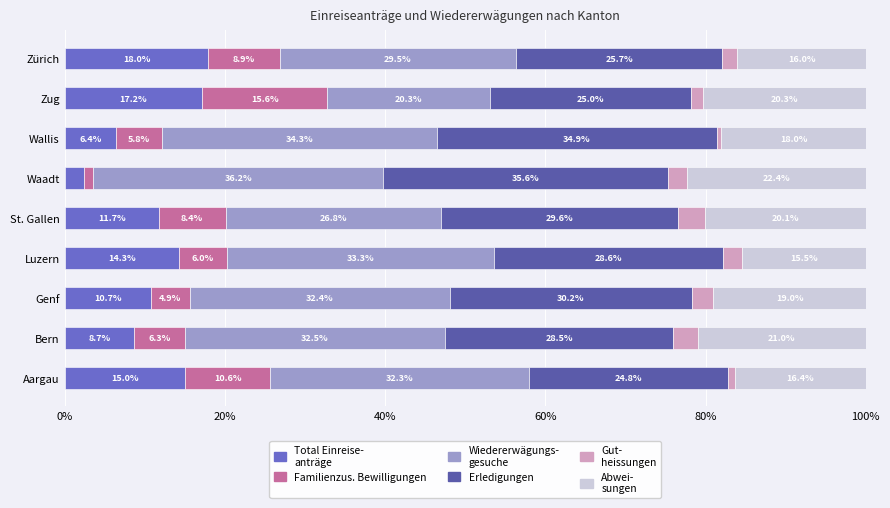

What is the total value across all series at Zürich?

100.0